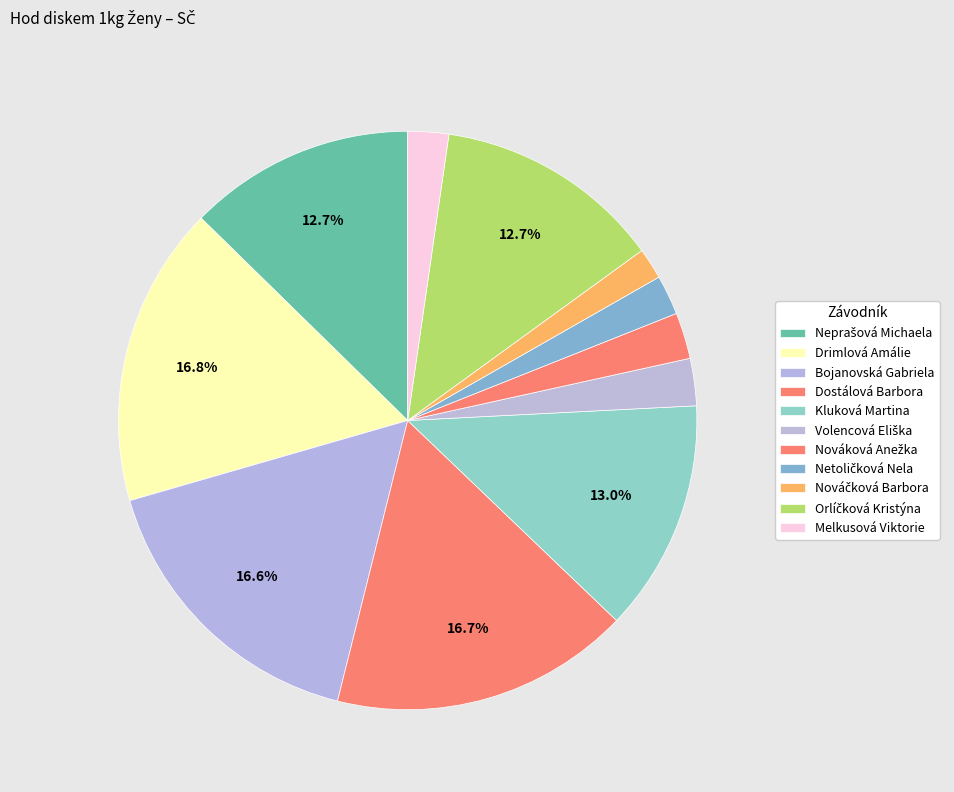

Which category has the biggest portion of the pie?

Drimlová Amálie